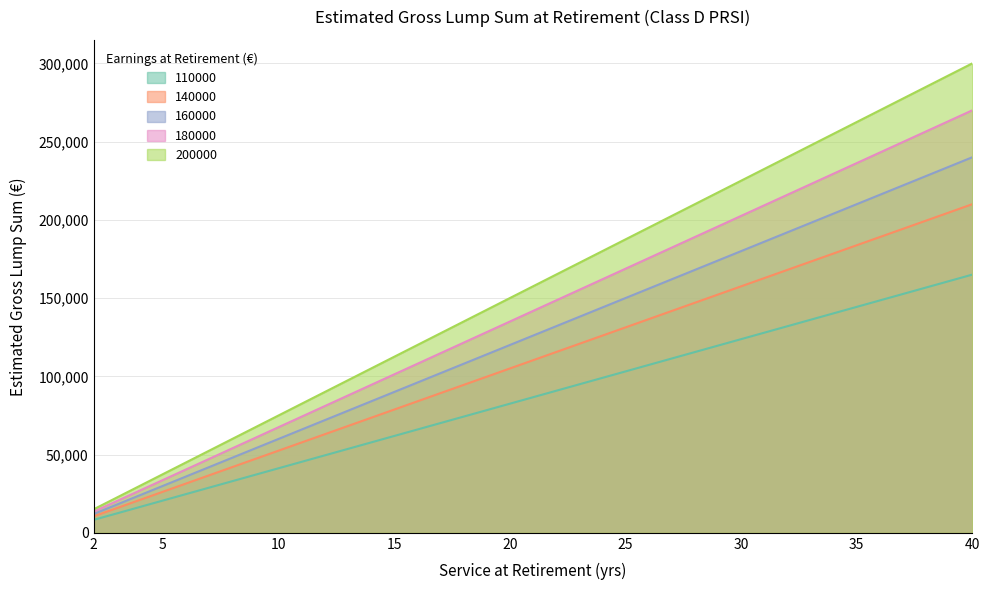

Read the 110000 value at 40, to the nearest 100.

165000